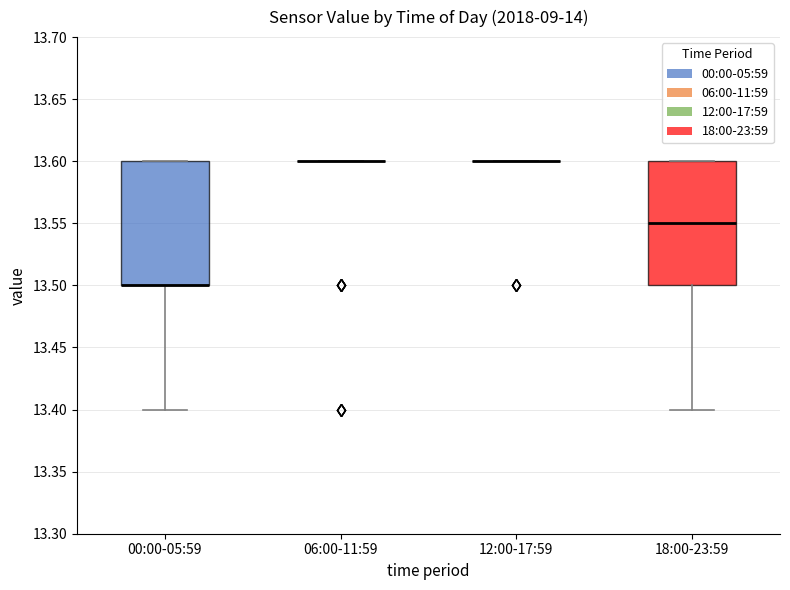

Reading left to right, transcribe this box plot: for each box, give where its median line is, the range the box spans, and where its two whiskers end, as read against the y-axis. The values are not printed on the chart, so give them approximately, as read against the axis.

00:00-05:59: median 13.50 (drawn on the box's lower edge), box 13.50 to 13.60, whiskers 13.40 to 13.60
06:00-11:59: box collapsed to a line at 13.60, whiskers 13.60 to 13.60
12:00-17:59: box collapsed to a line at 13.60, whiskers 13.60 to 13.60
18:00-23:59: median 13.55, box 13.50 to 13.60, whiskers 13.40 to 13.60